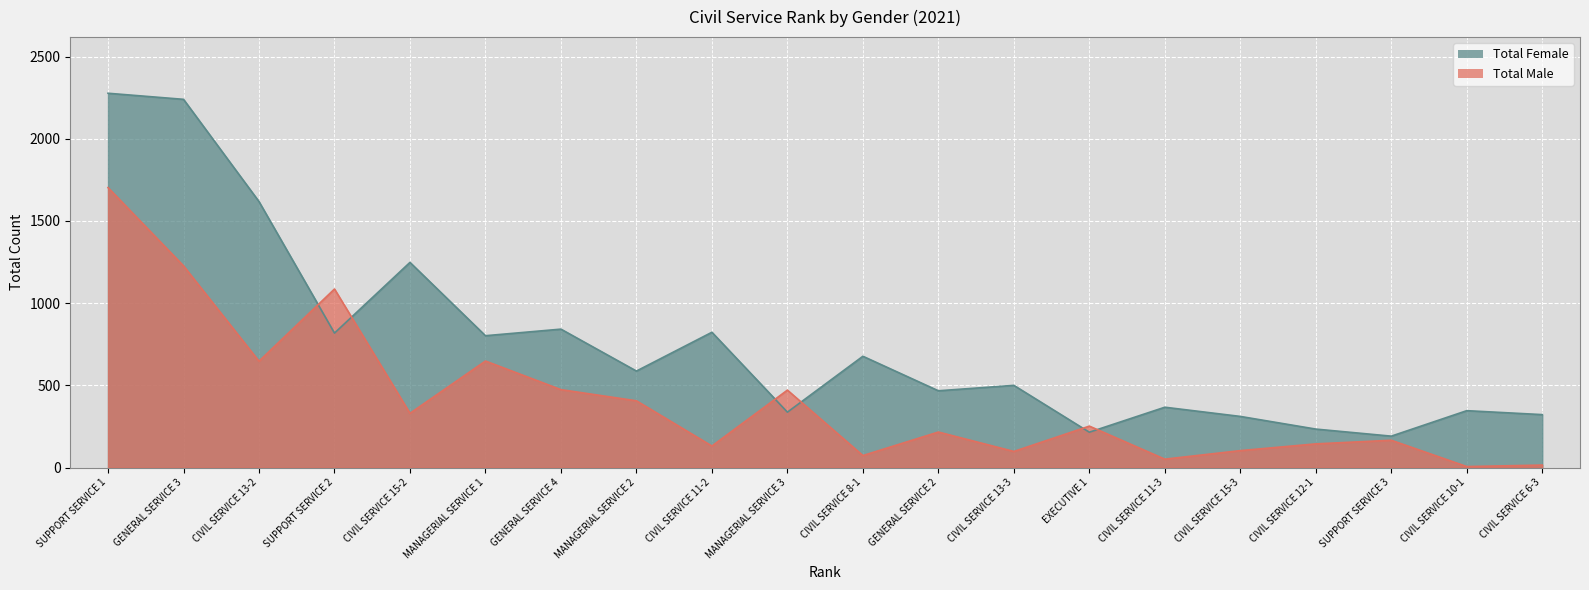

What is the smallest value displayed?

6